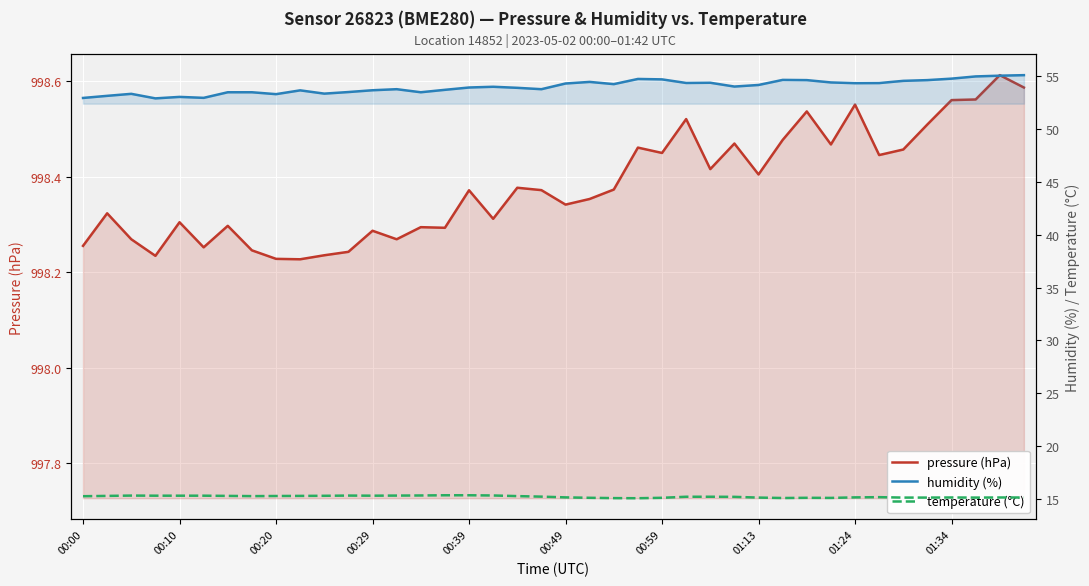

The value of pressure (hPa) at 33 is 998.4. True or false?

True